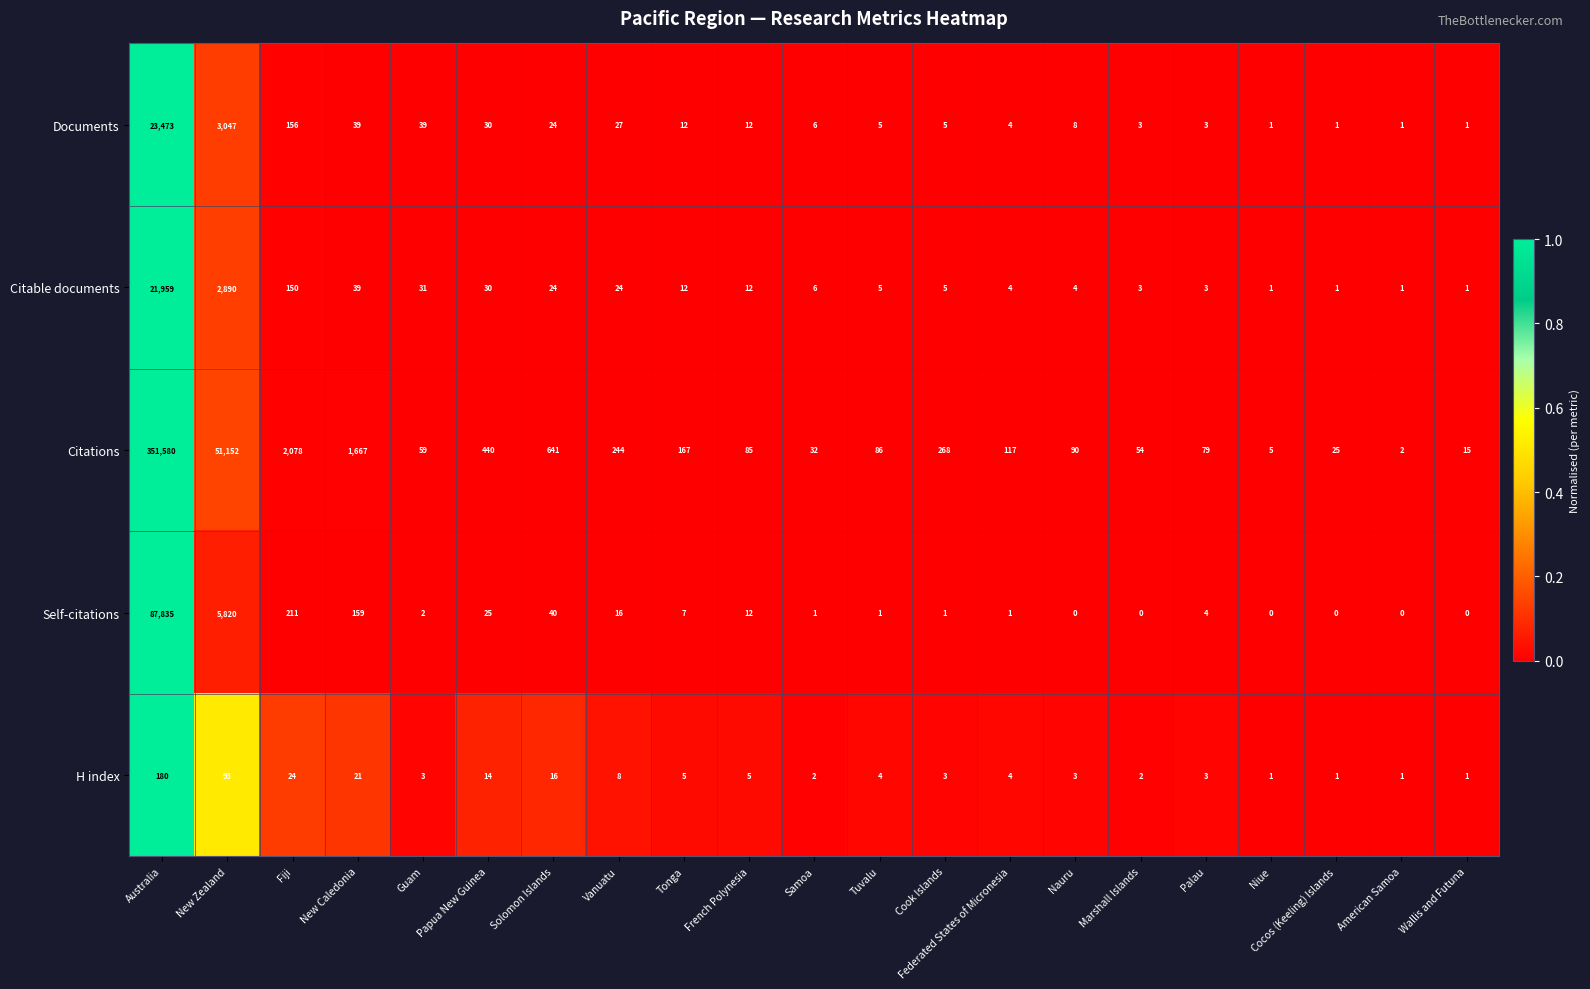

At which category is the sum across all series the highest?

Australia